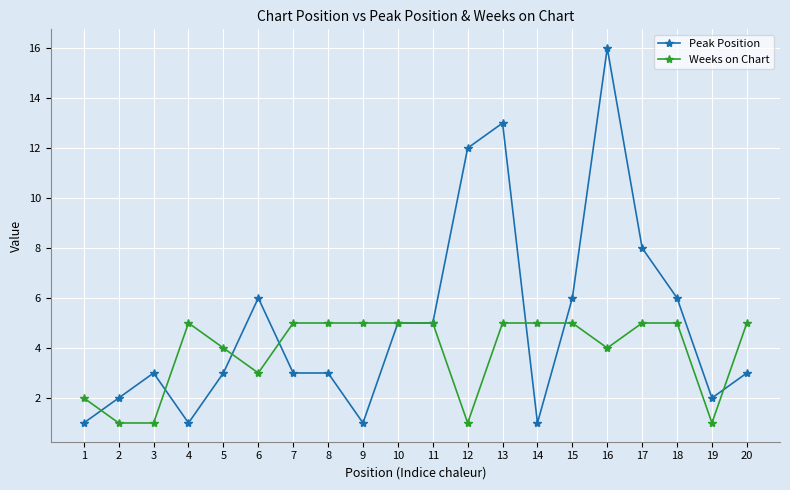

Between 7 and 19, which series saw the biggest shift?

Weeks on Chart